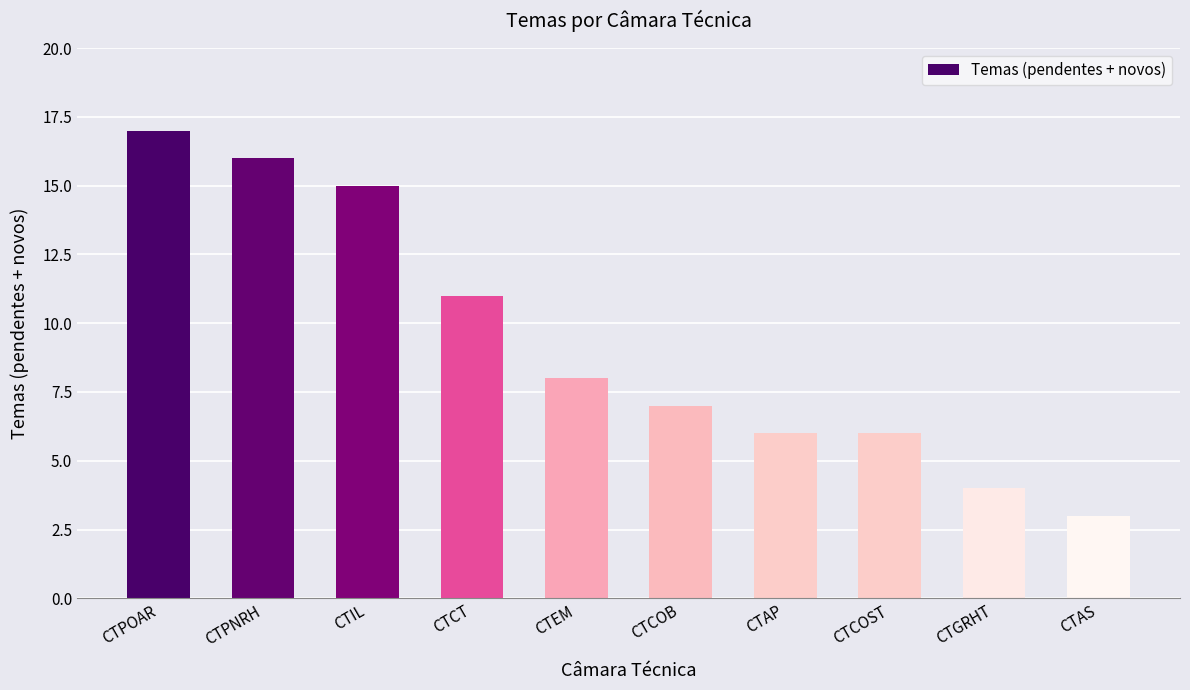

What is the label of the 4th bar from the left?

CTCT